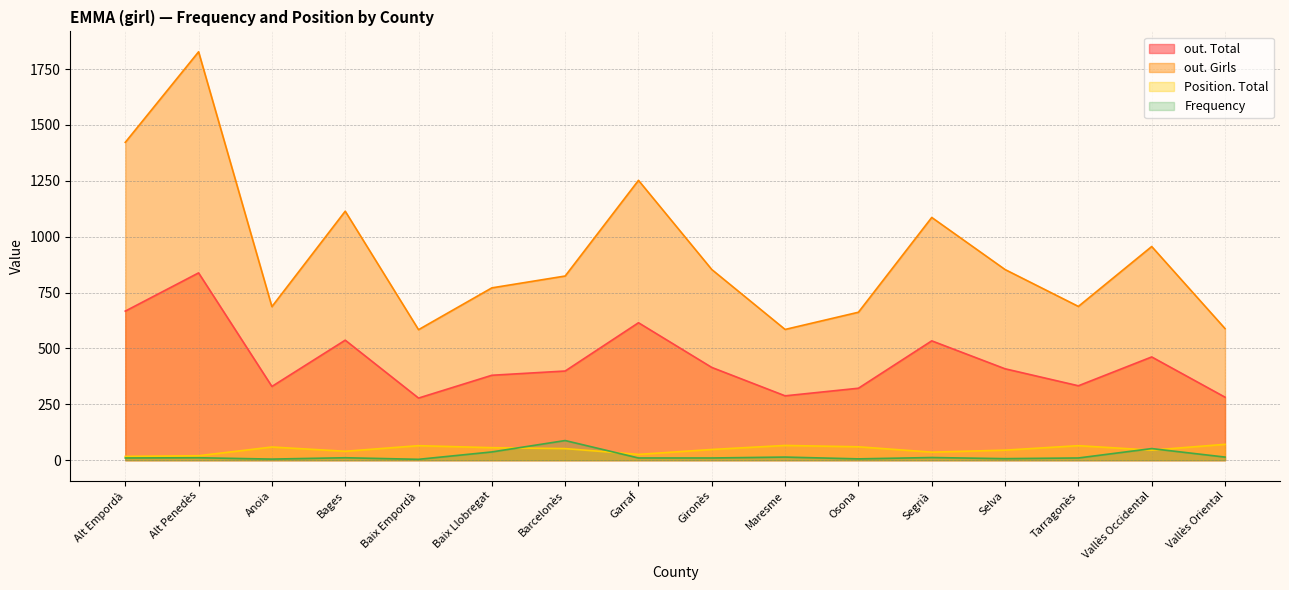

At how many categories does at least one series exceed 900?

6